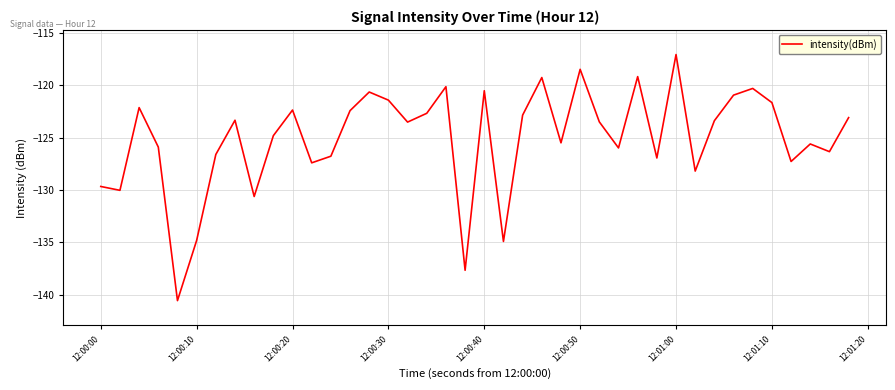

What is the minimum value shown in the chart?

-140.6